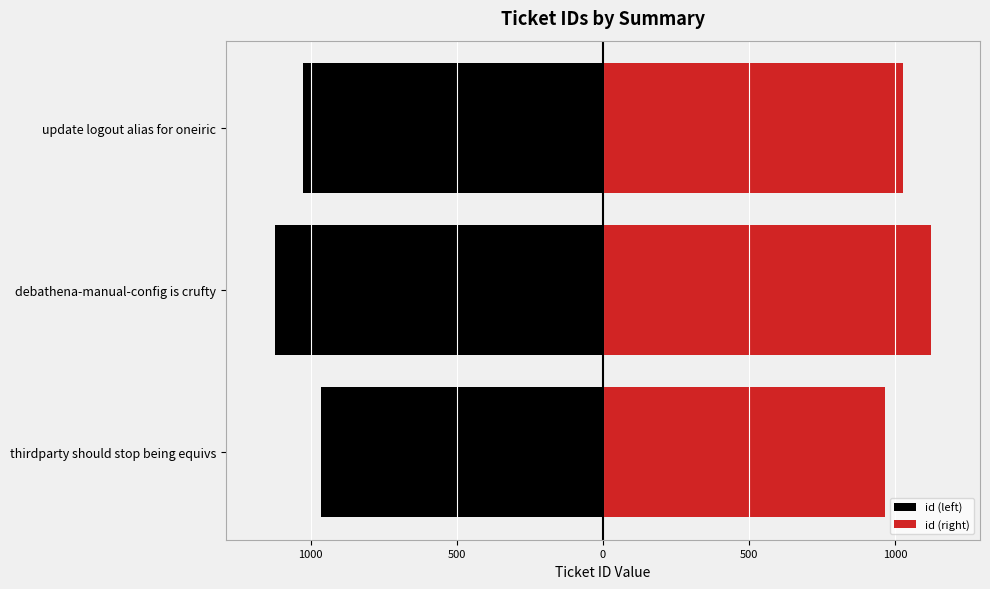

How many groups of bars are there?

3